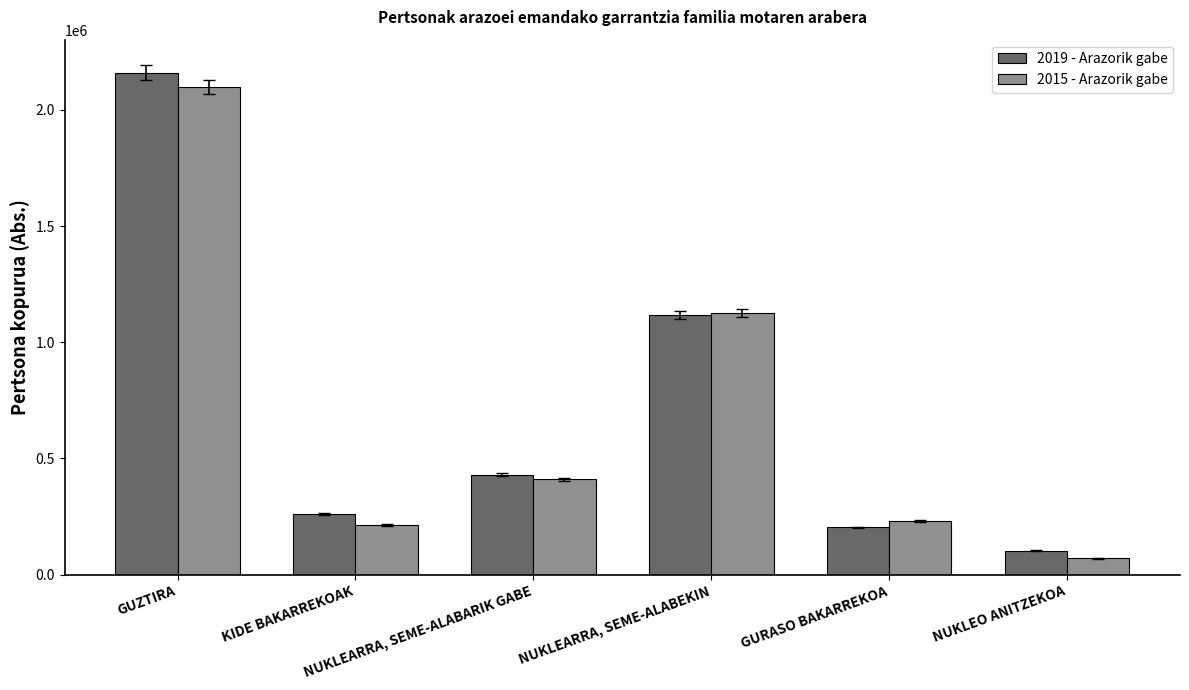

What is the minimum value shown in the chart?

69608.0